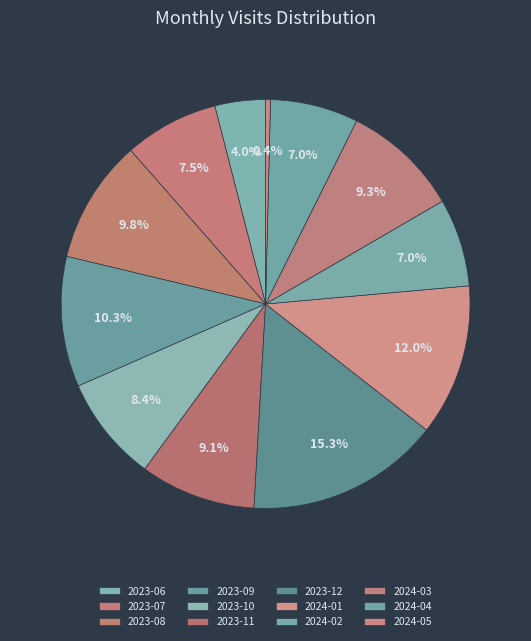

Which slice is the smallest?

2024-05